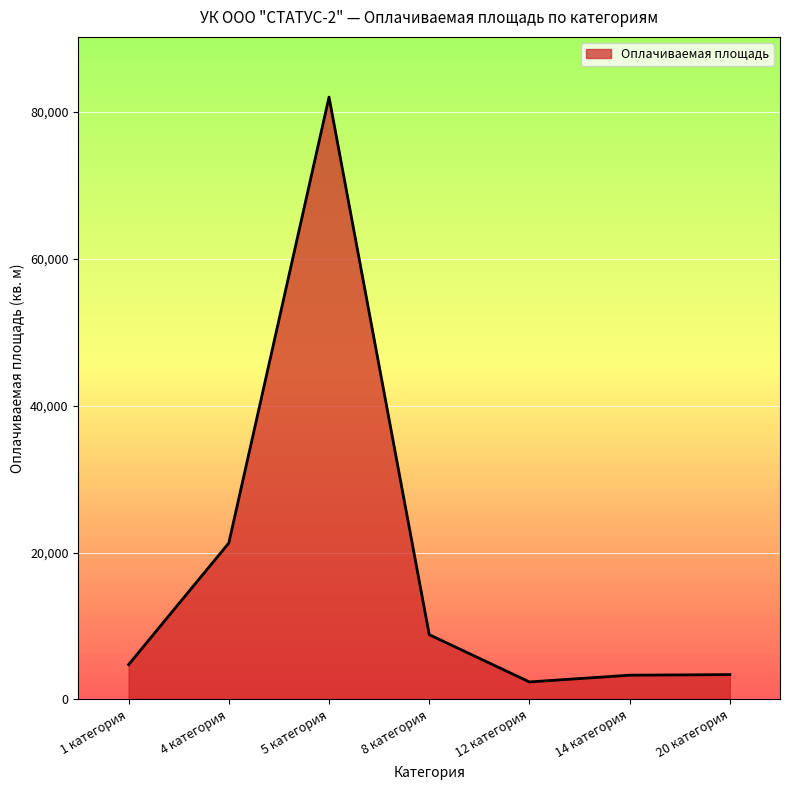

Is it true that the value at 12 категория is 2378.1?

True